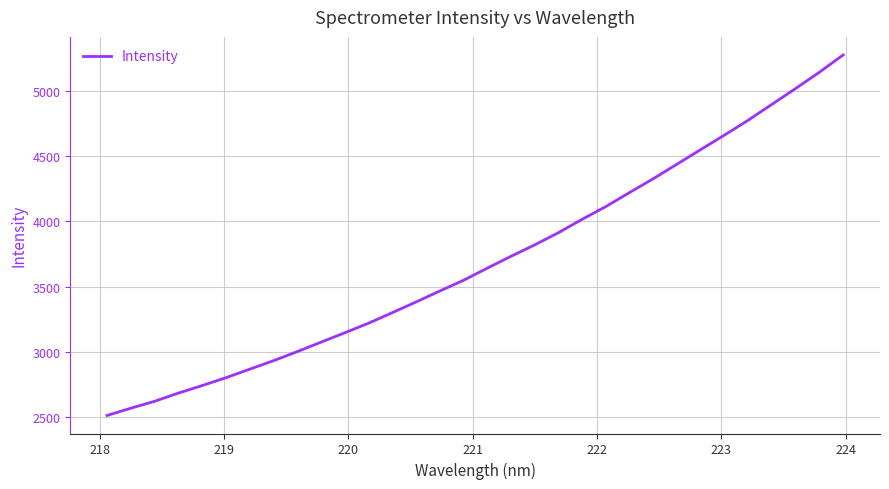

What is the maximum value shown in the chart?

5278.6